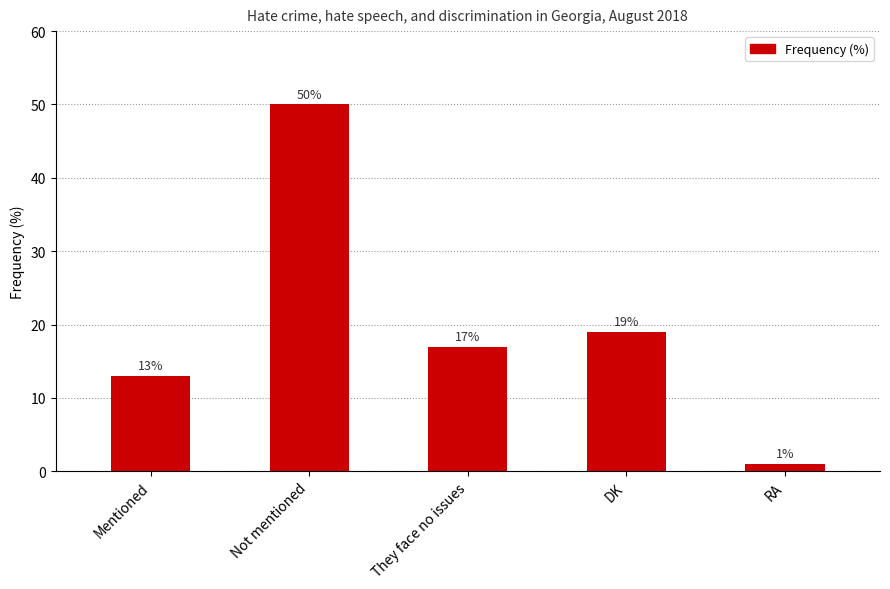

Where does the data first go above 17?

Not mentioned